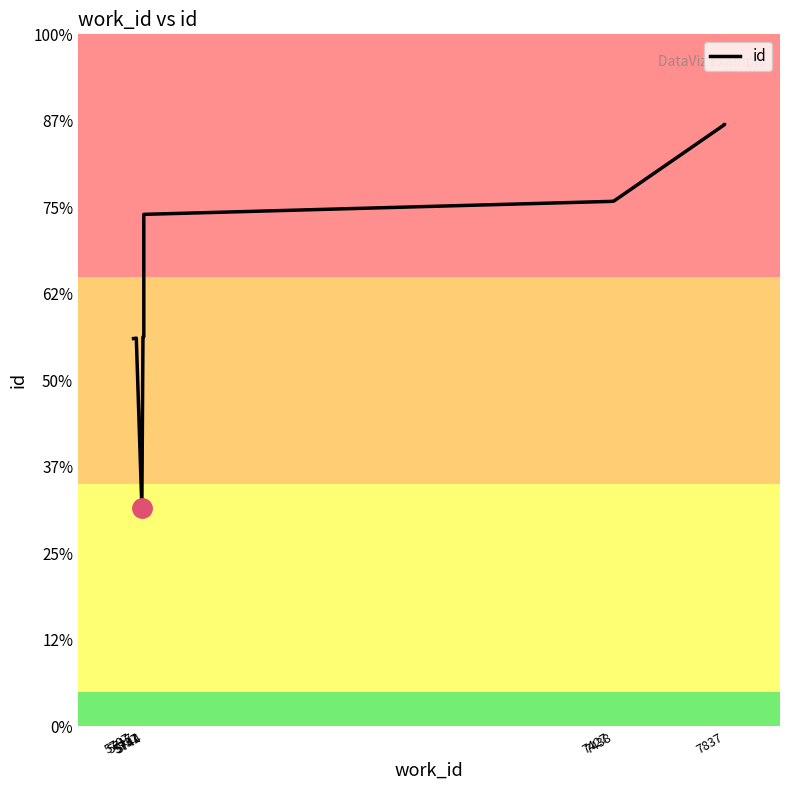

What is the change in value from 5737 to 5741?

+6715